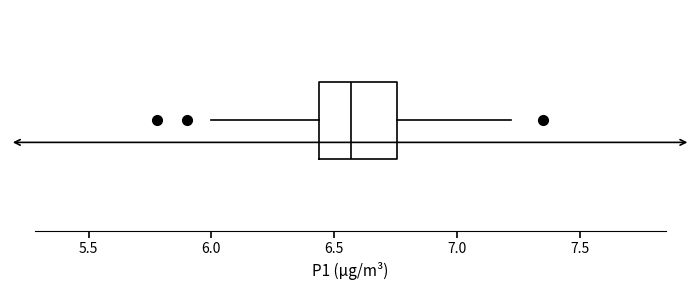

Read this box plot against the x-axis: the position of the median line, the range covered by the box, and the ends of both whiskers. The values are not printed on the chart, so give them approximately, as read against the axis.

median 6.55, box 6.45 to 6.75, whiskers 6.00 to 7.20